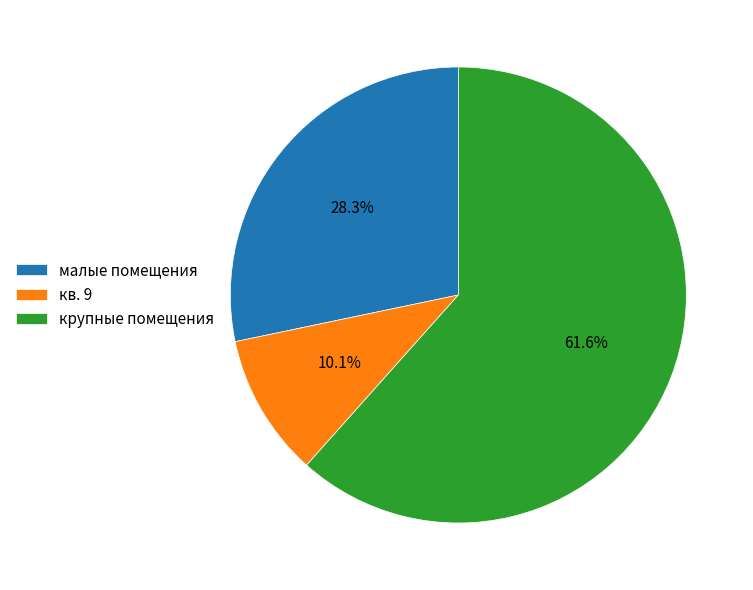

Rank the categories by value from highest to lowest.

крупные помещения, малые помещения, кв. 9